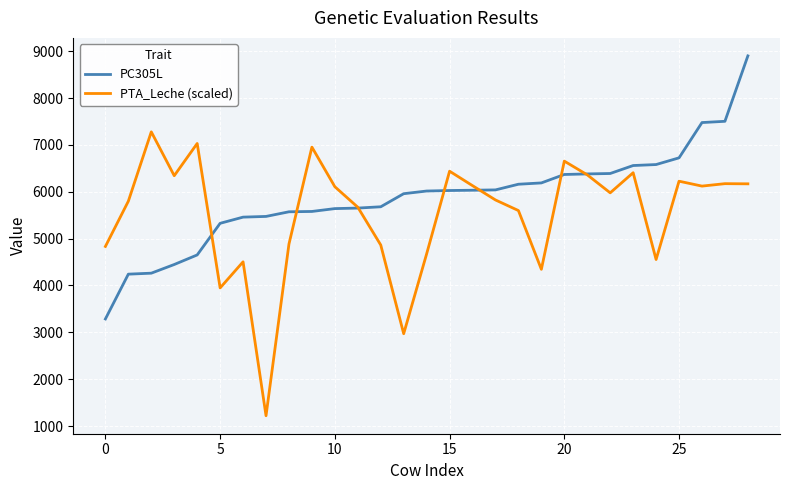

What is the maximum value shown in the chart?

8900.0